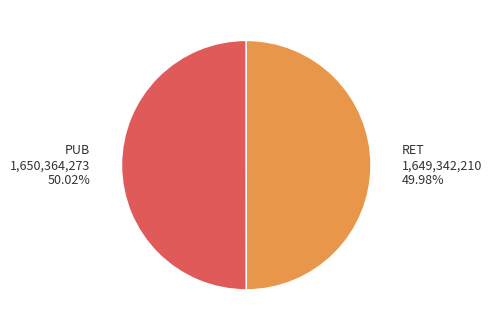

Is there any slice that represents more than half of the pie?

Yes